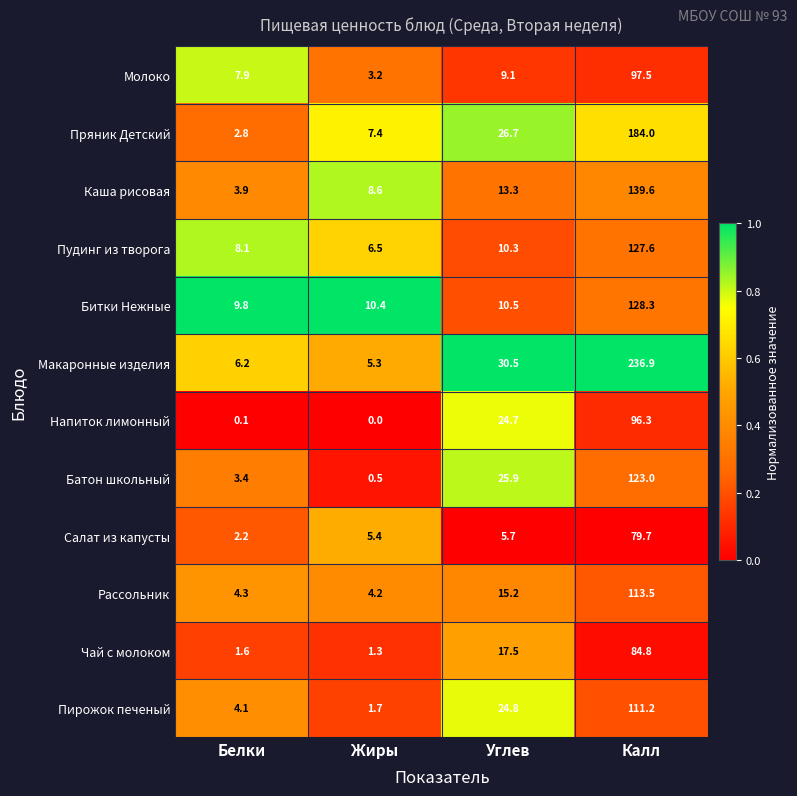

True or false: Молоко has a value of 15.2 at Углев.

False